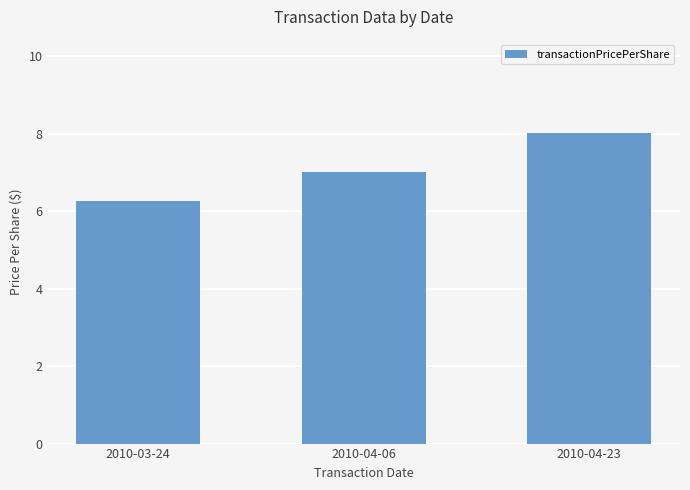

Which label corresponds to the smallest value in the chart?

2010-03-24